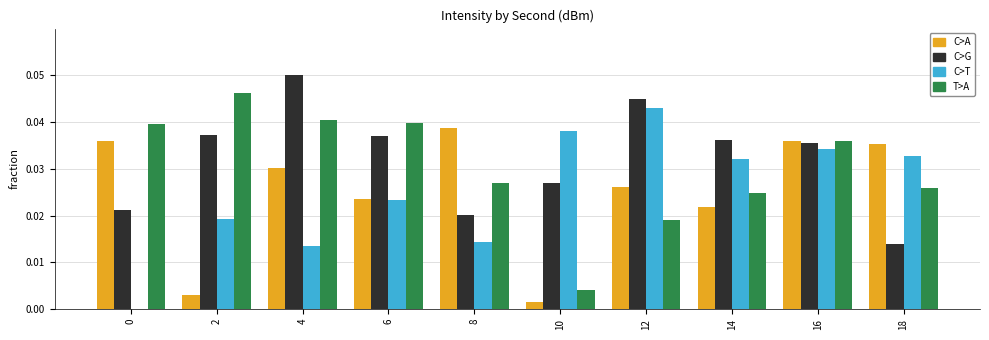

Is the value of C>G at 2 greater than the value of T>A at 4?

No